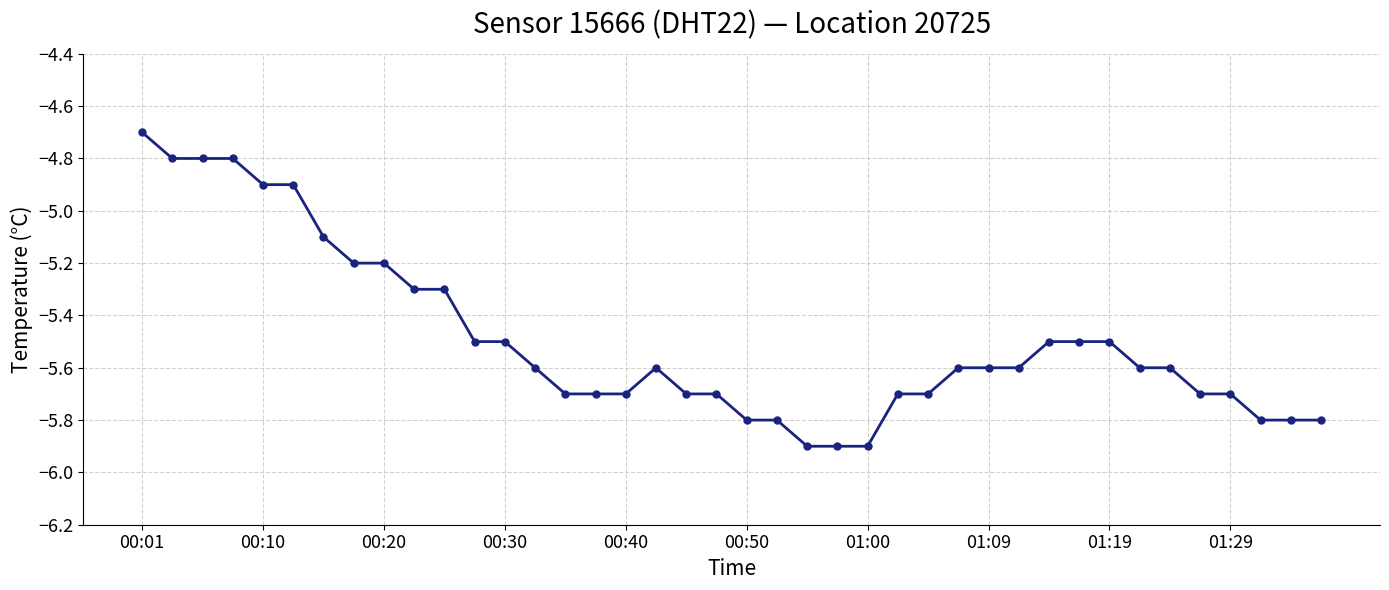

How many distinct data groups are displayed?

1